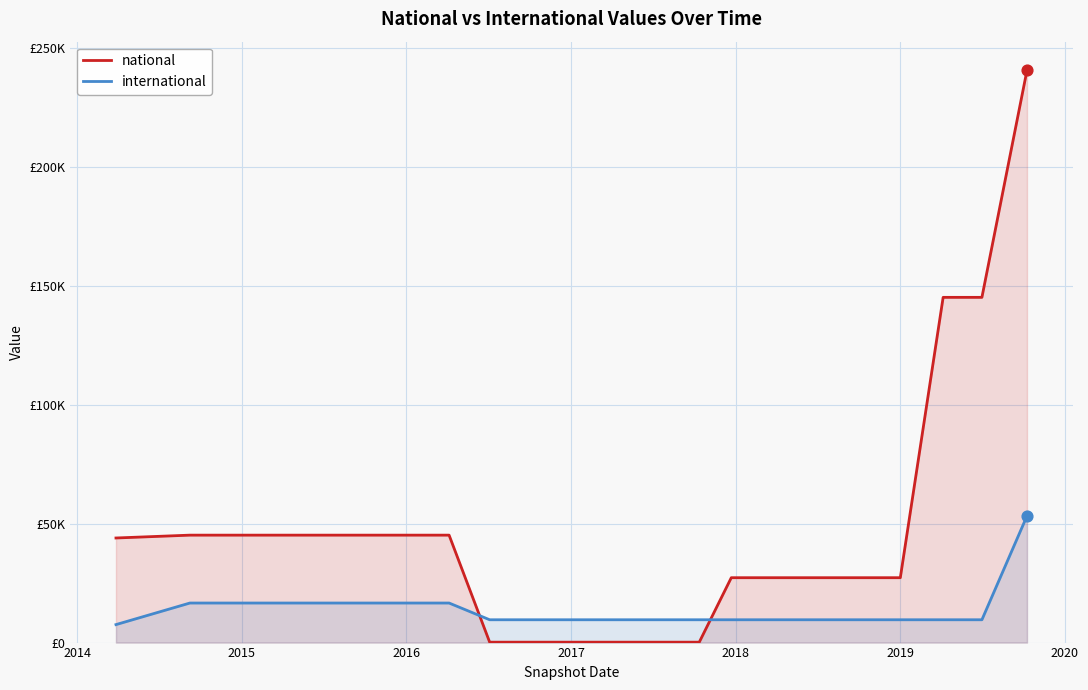

Which series reaches the maximum Y coordinate?

national